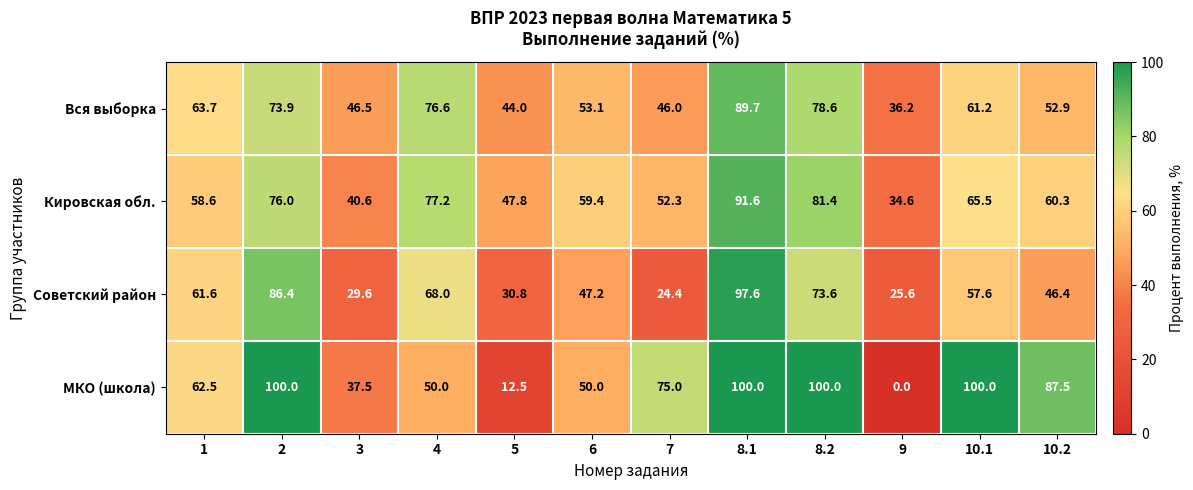

What is the sum of the МКО (школа) values at 10.2 and 3?

125.0